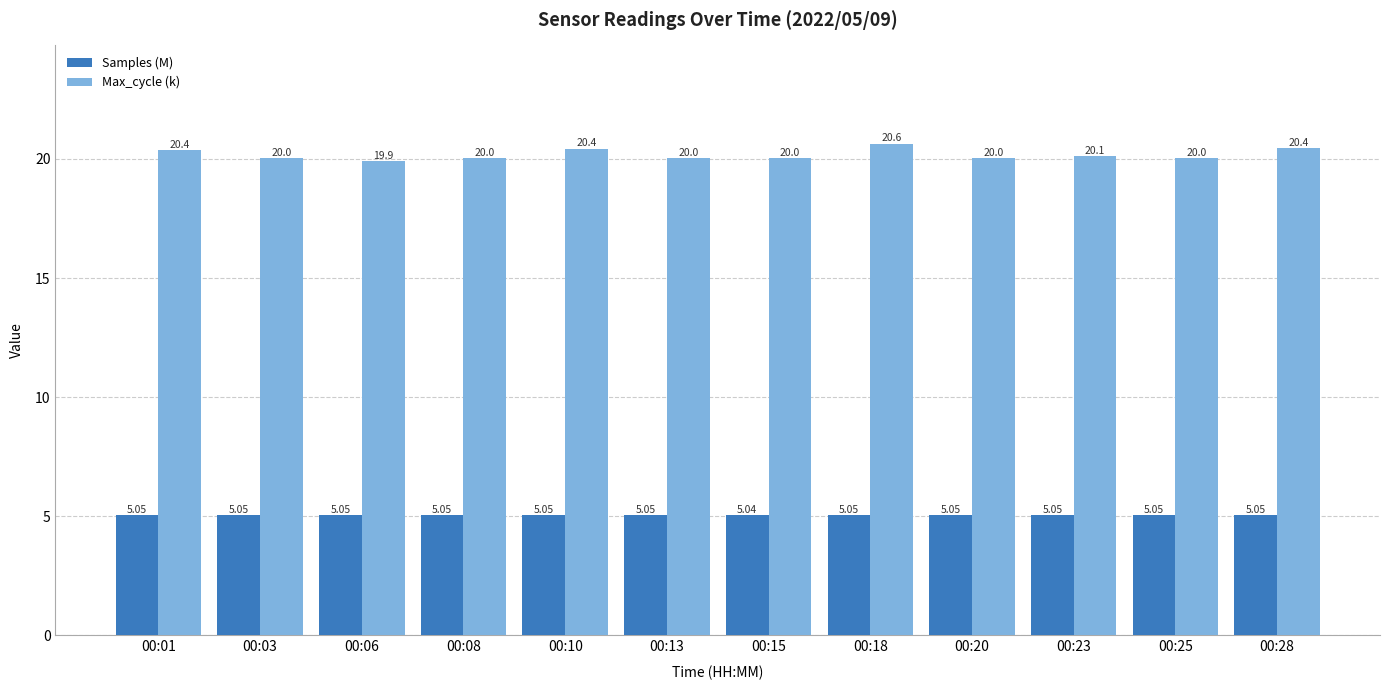

At how many categories does at least one series exceed 17?

12